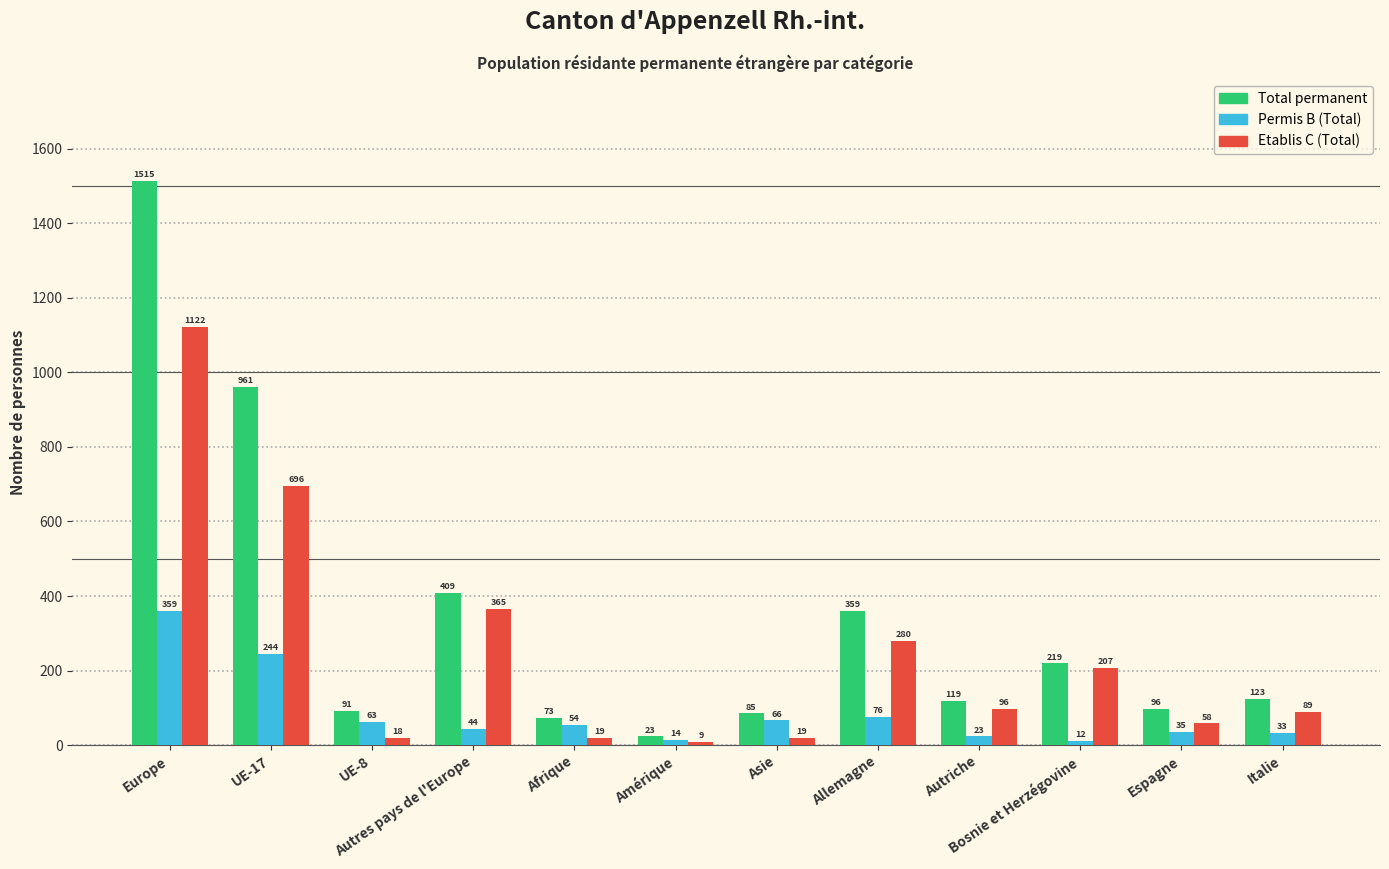

Which series changed the most between Europe and Afrique?

Total permanent